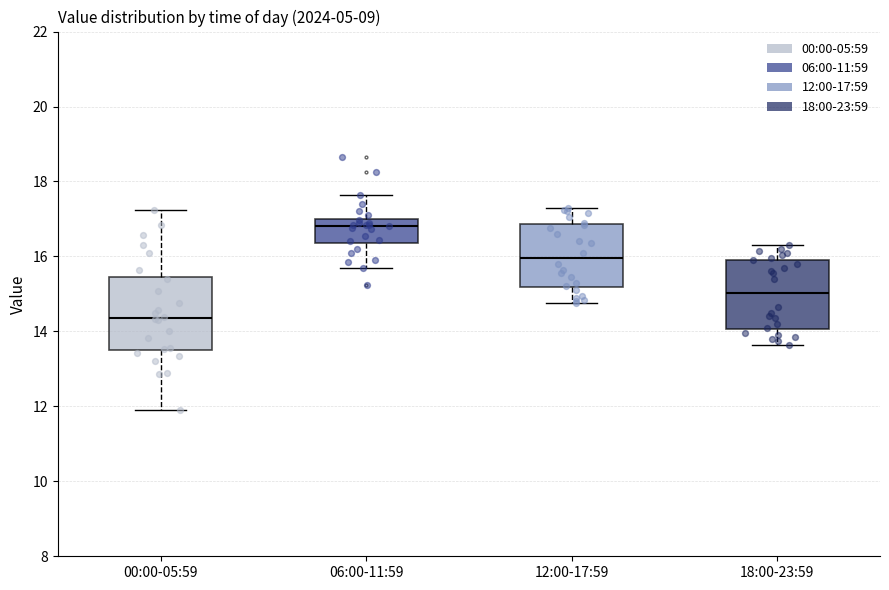

Reading left to right, transcribe this box plot: for each box, give where its median line is, the range the box spans, and where its two whiskers end, as read against the y-axis. The values are not printed on the chart, so give them approximately, as read against the axis.

00:00-05:59: median 14.4, box 13.4 to 15.4, whiskers 12.0 to 17.2
06:00-11:59: median 16.8, box 16.4 to 17.0, whiskers 15.8 to 17.6
12:00-17:59: median 16.0, box 15.2 to 16.8, whiskers 14.8 to 17.4
18:00-23:59: median 15.0, box 14.0 to 16.0, whiskers 13.6 to 16.4